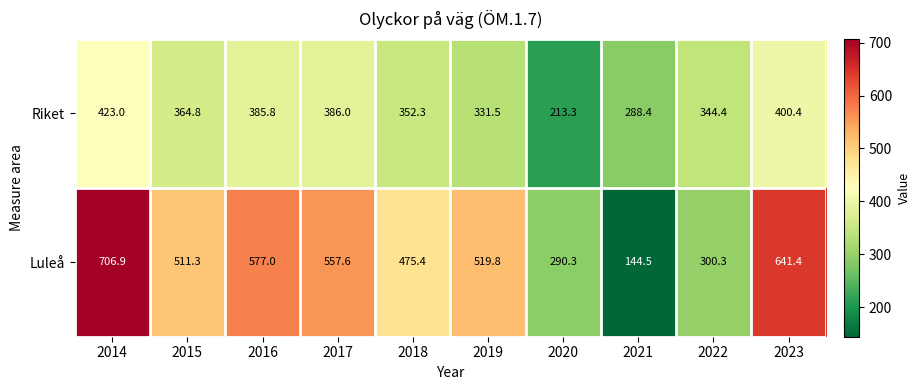

What is the spread (max minus min) of values at 2023?

241.0